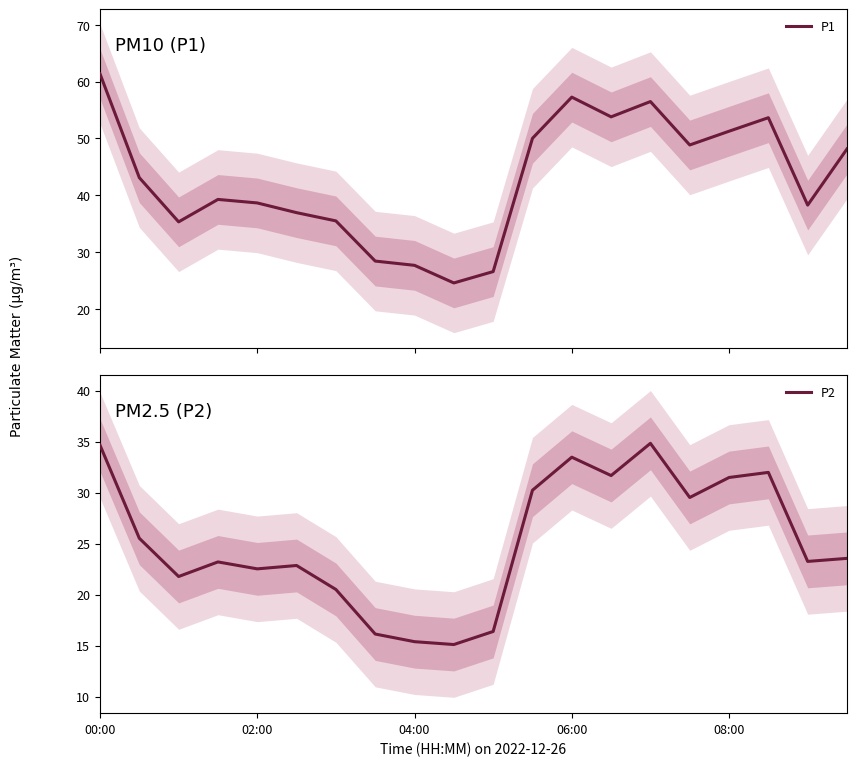

What is the minimum value for P1?

24.6